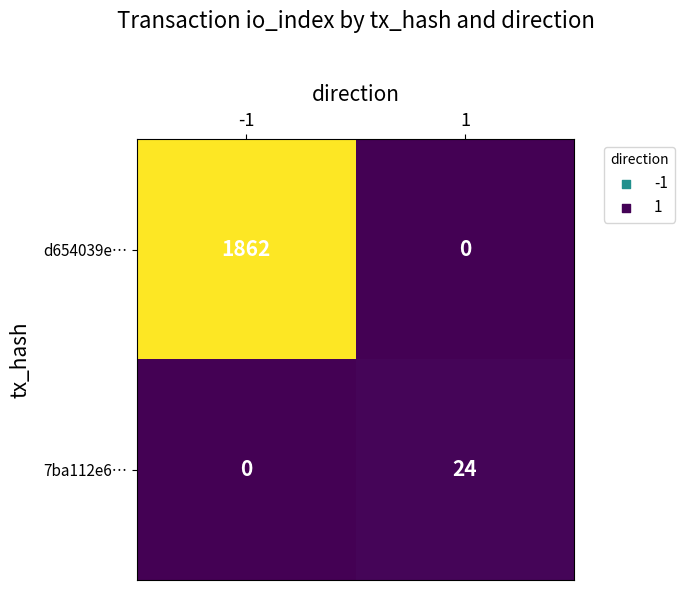

Between -1 and 1, which series saw the biggest shift?

d654039e…